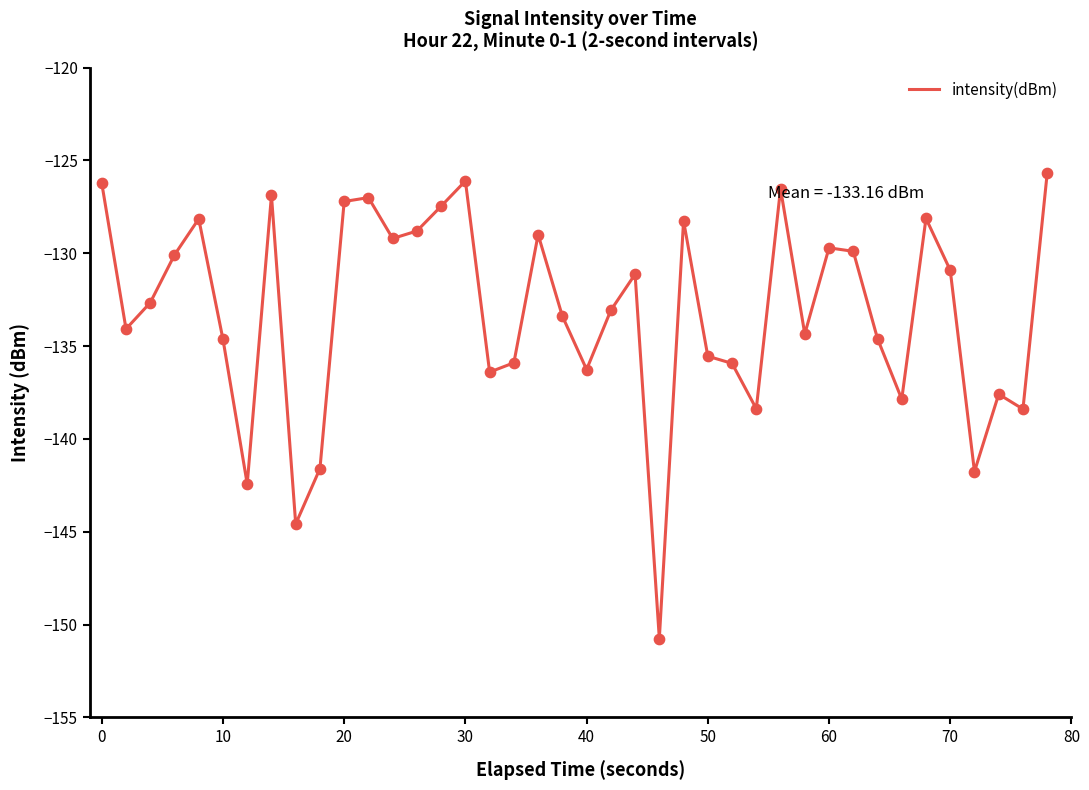

What is the difference between the maximum and minimum values?

25.1